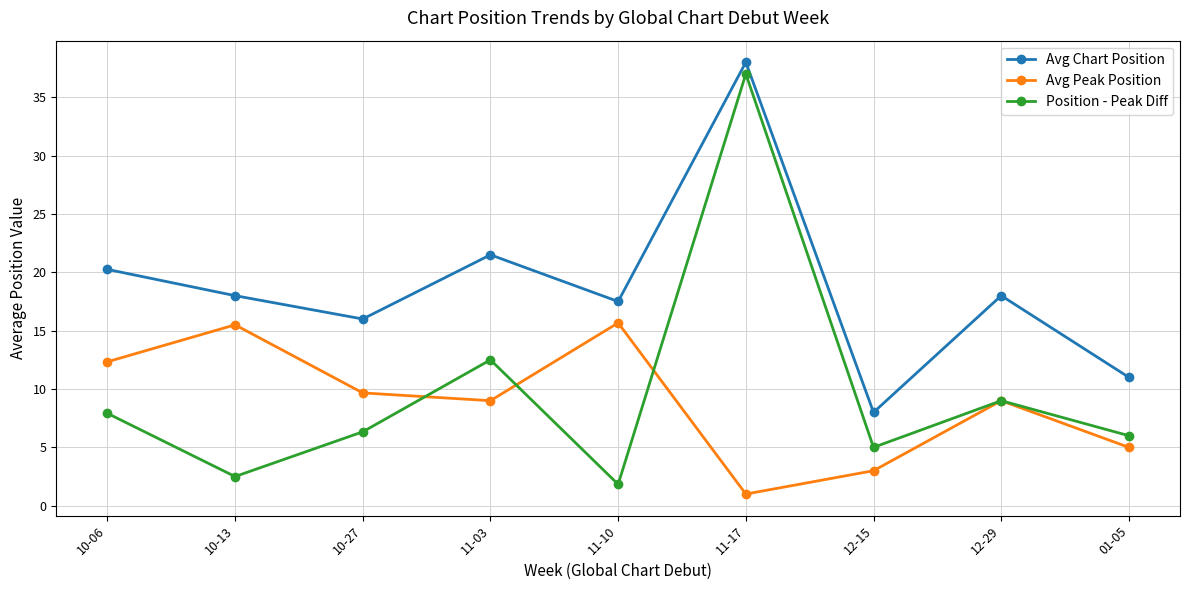

How many categories are shown in the chart?

9